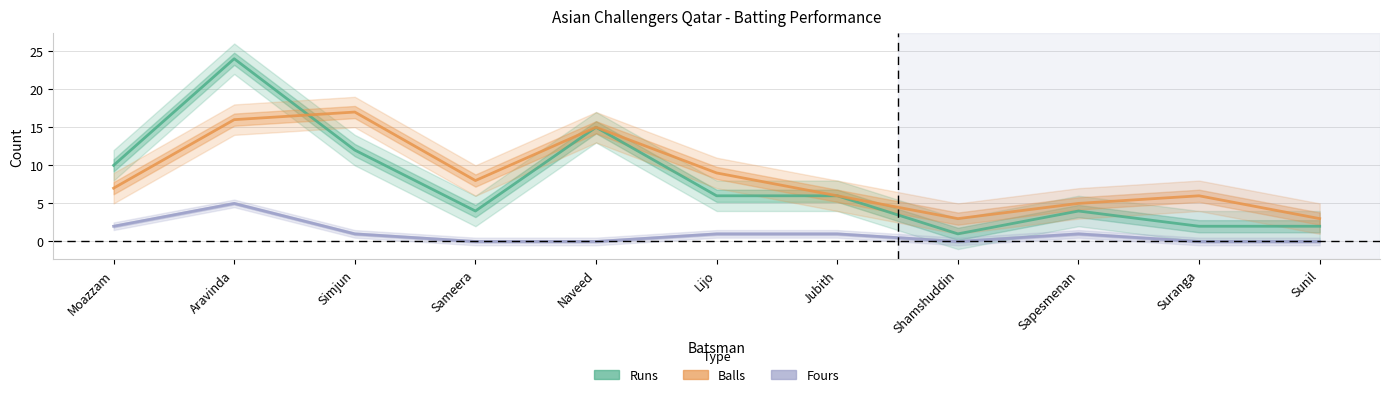

Is it true that Fours equals 5 at Aravinda?

True